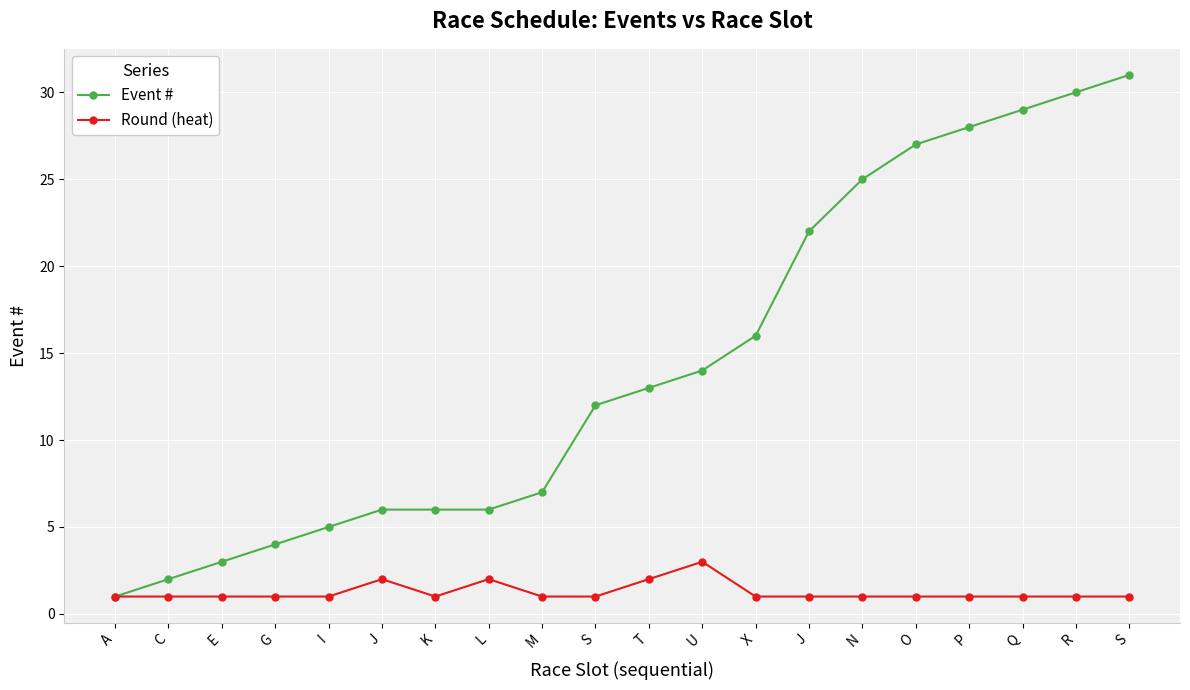

What is the maximum value for Round (heat)?

3